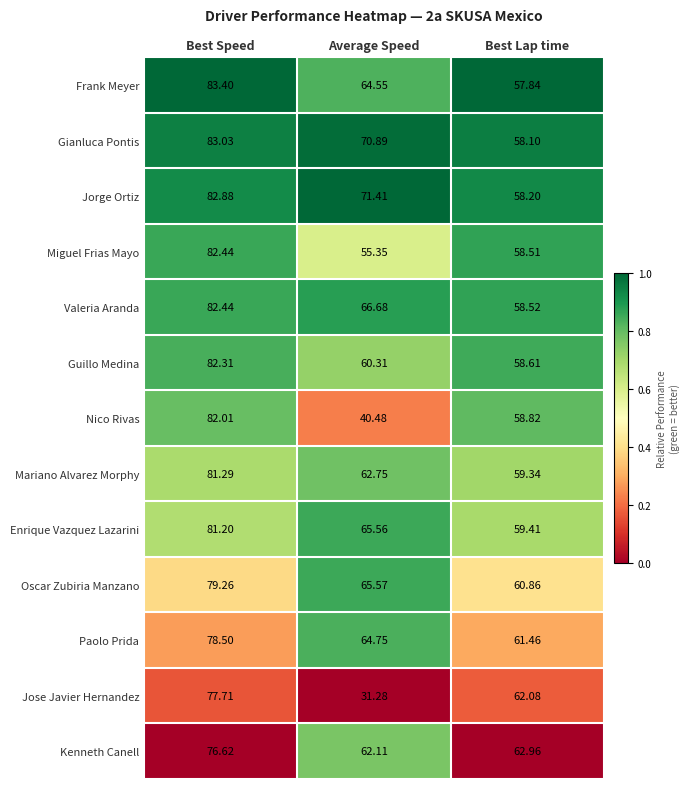

At which label does Gianluca Pontis first exceed 70?

Best Speed